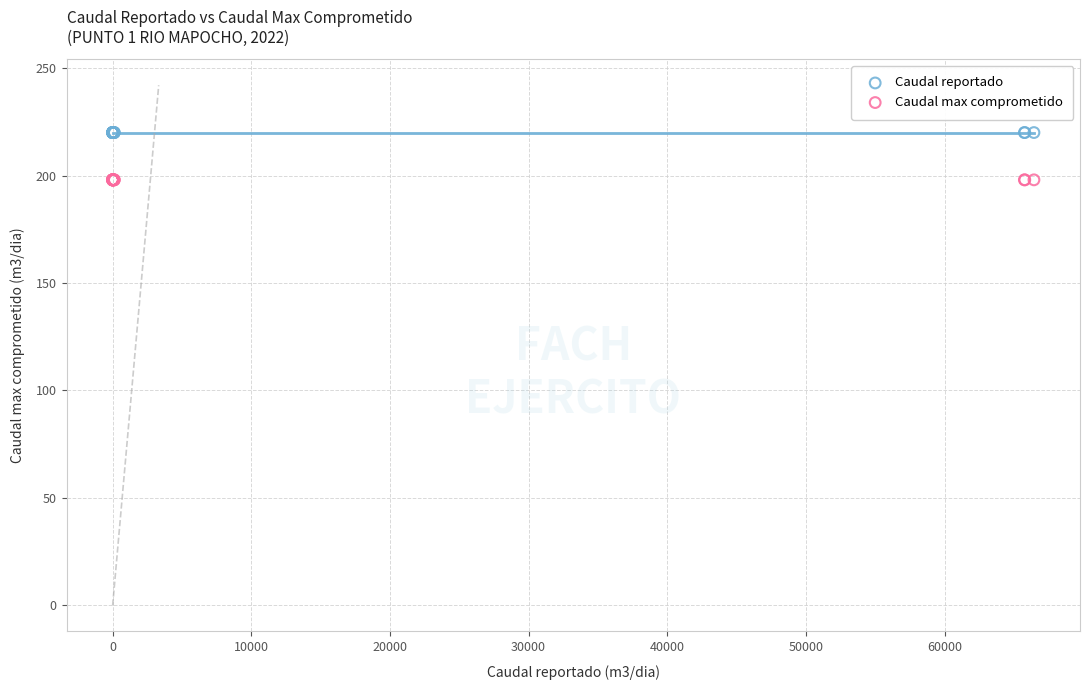

Which series reaches the maximum Y coordinate?

Caudal reportado